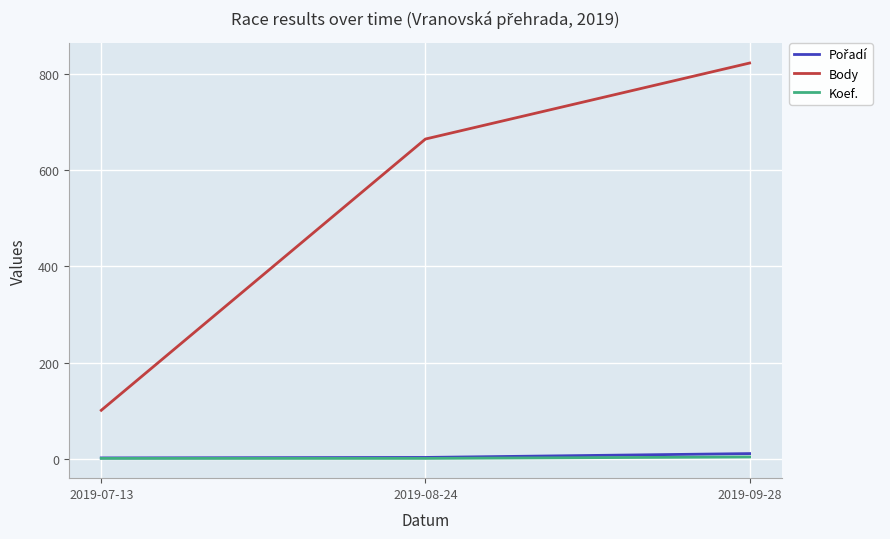

Rank the categories by Body value from lowest to highest.

2019-07-13, 2019-08-24, 2019-09-28